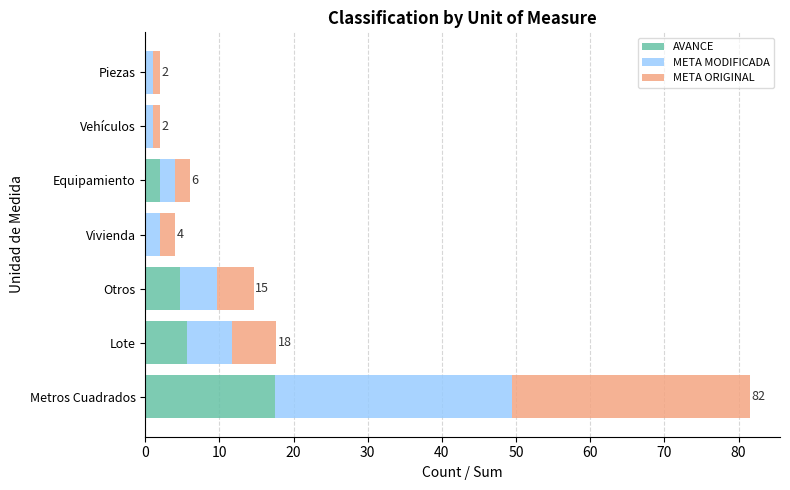

True or false: AVANCE has a value of 26.8 at Metros Cuadrados.

False